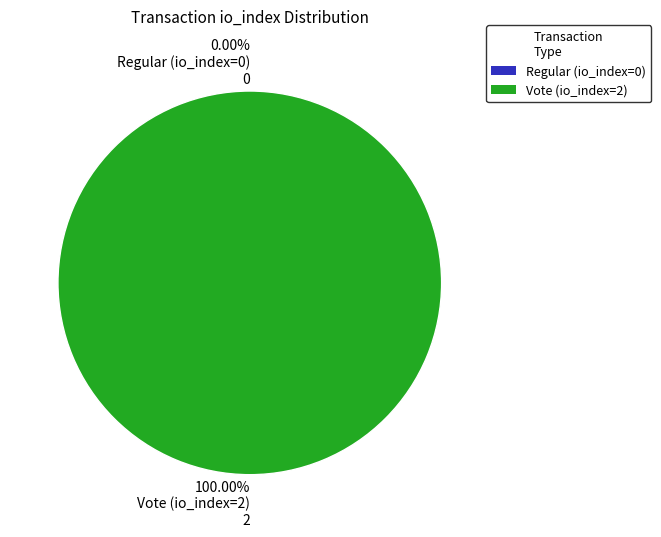

Which slice is the largest?

Vote (io_index=2)